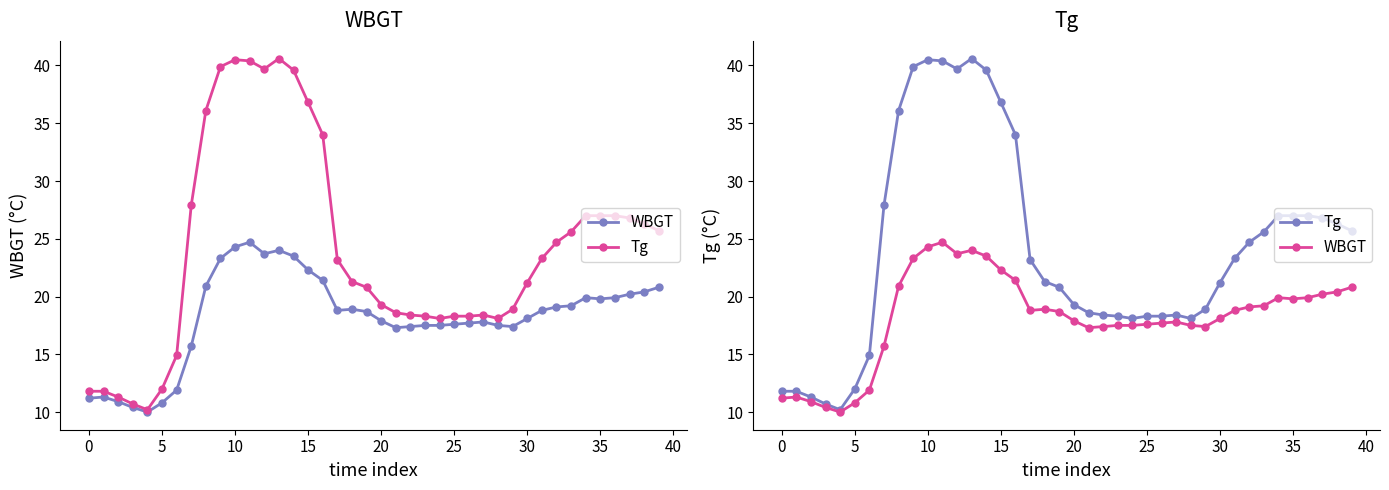

In Tg, how many points are higher than both neighbors (excluding endpoints)?

3